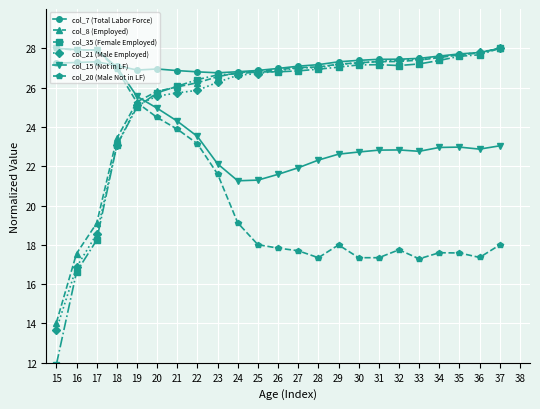

True or false: col_7 (Total Labor Force) has a value of 41.9 at 29.

False